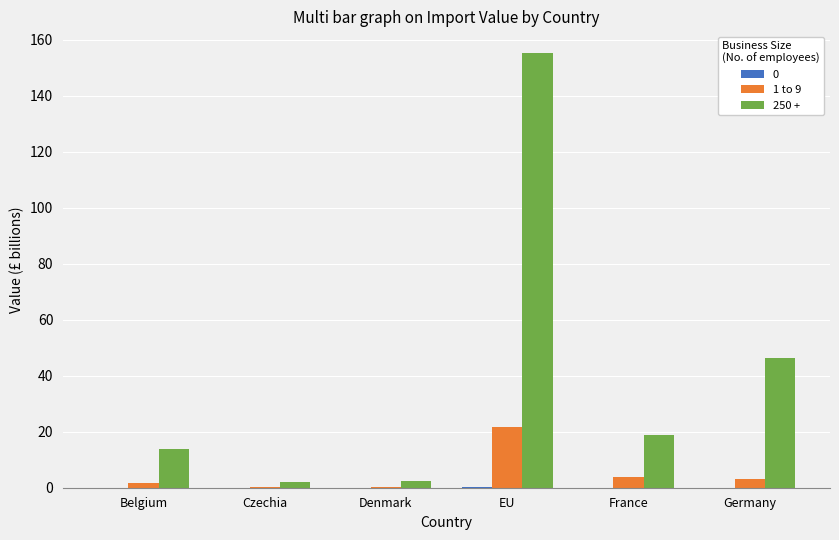

The 1 to 9 series shows 5.5 at EU. True or false?

False